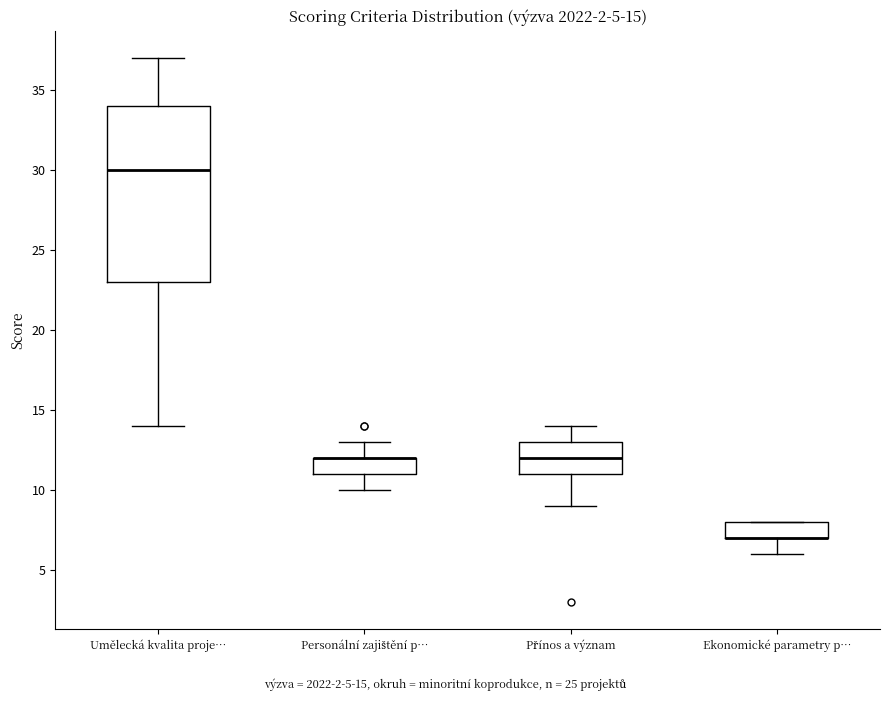

Comparing the boxes themselves (not the whiskers), which one is the tallest?

Umělecká kvalita proje…